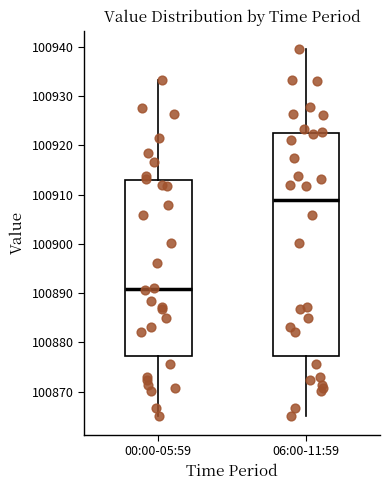

Comparing the boxes themselves (not the whiskers), which one is the tallest?

06:00-11:59